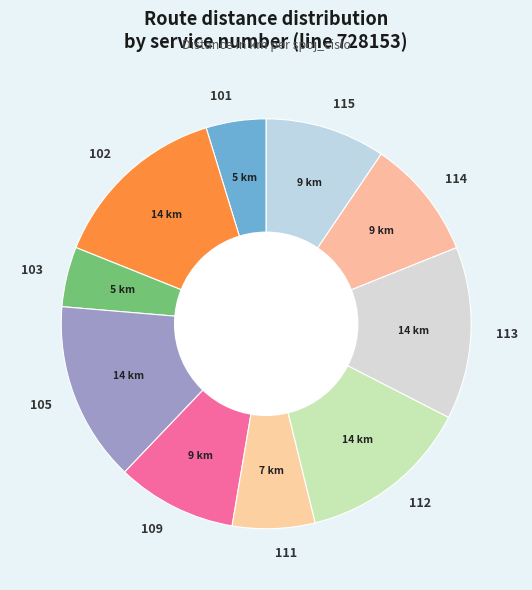

Approximately how many times larger is the value at 105 compared to 111?

2.2